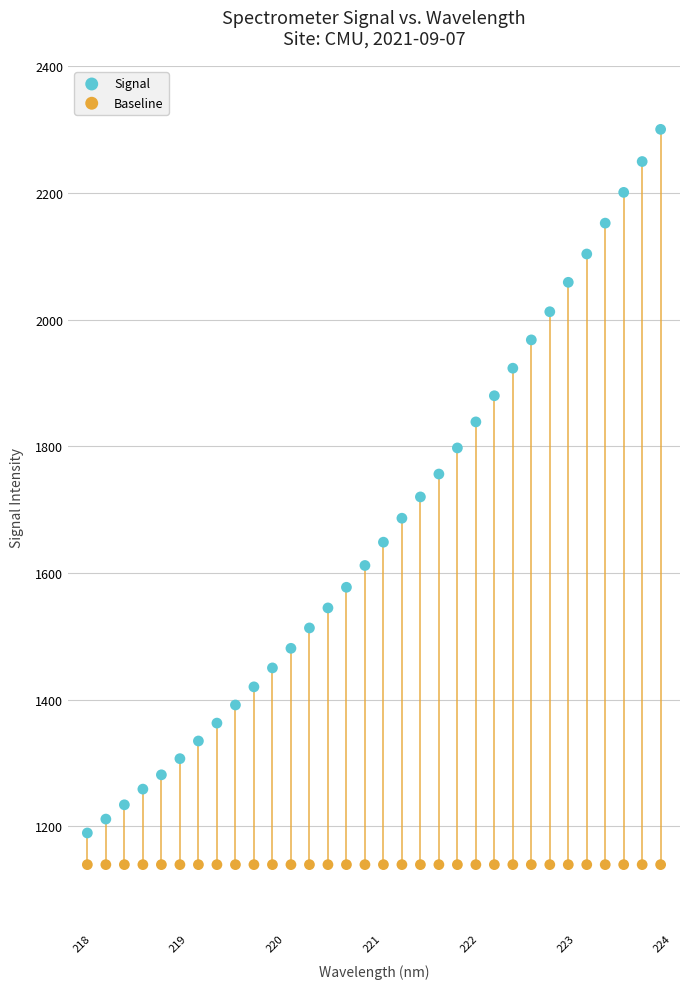

Which series reaches the maximum Y coordinate?

Signal